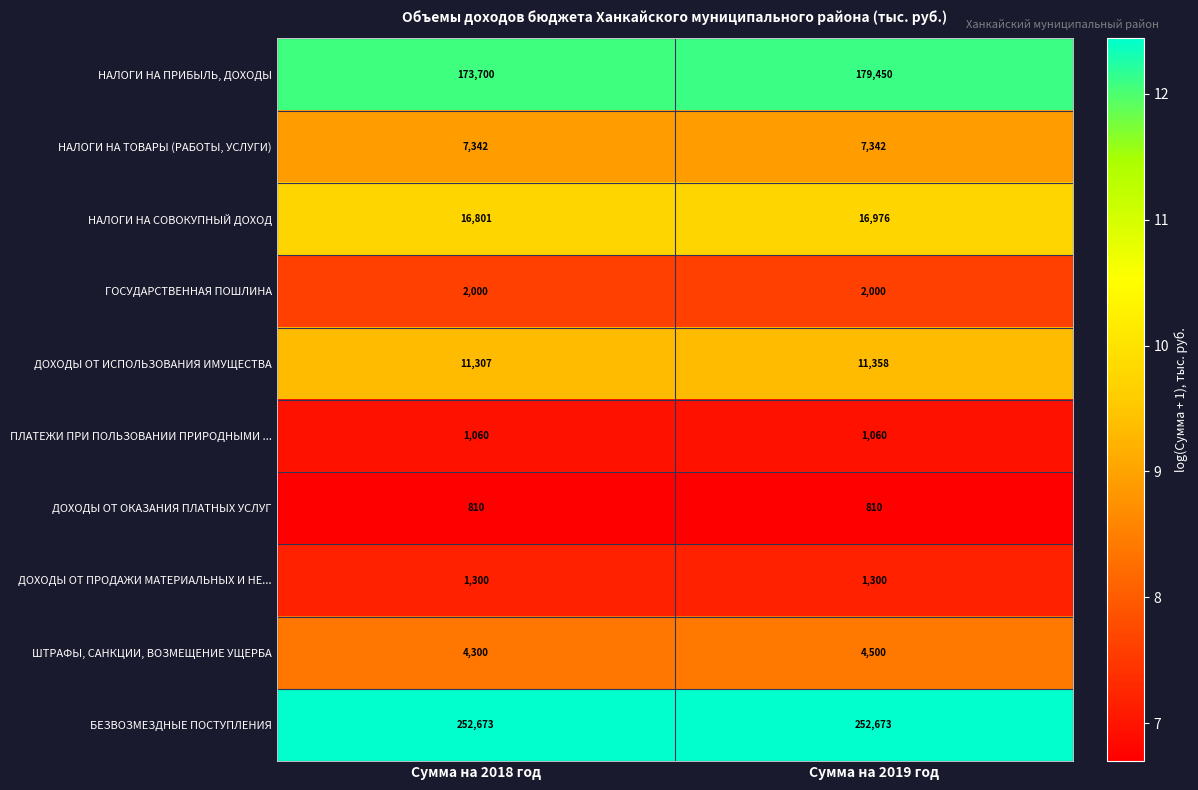

Which category has the lowest value in the ШТРАФЫ, САНКЦИИ, ВОЗМЕЩЕНИЕ УЩЕРБА series?

Сумма на 2018 год